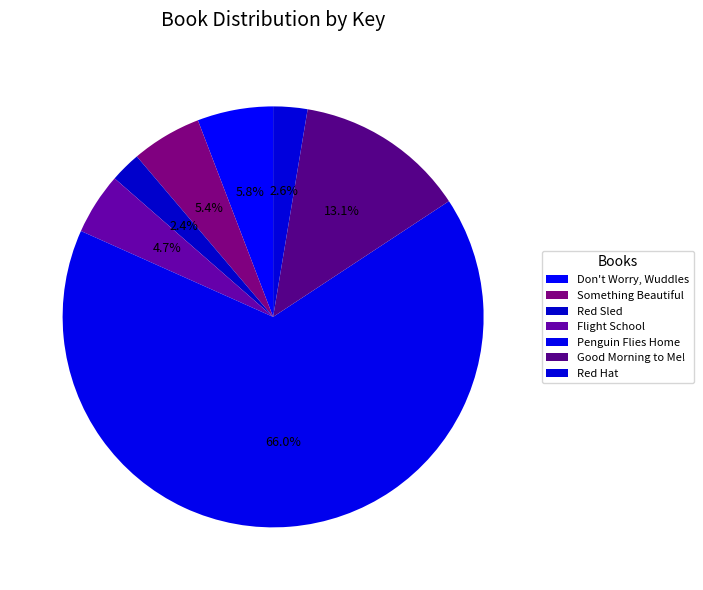

What is the total percentage of Red Hat and Don't Worry, Wuddles?

8.4%